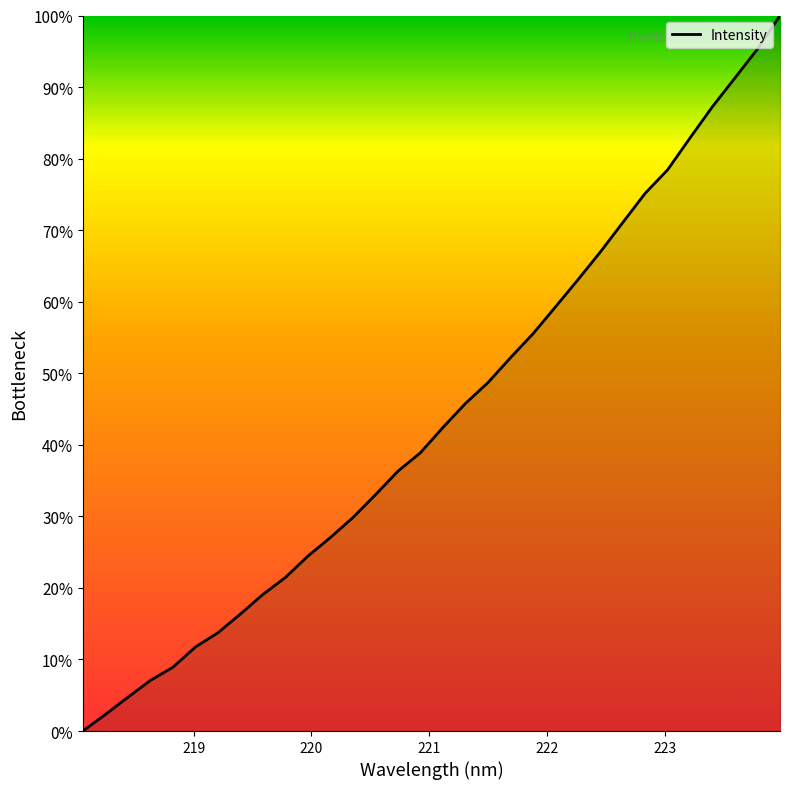

What is the difference between the maximum and minimum values?

100.0